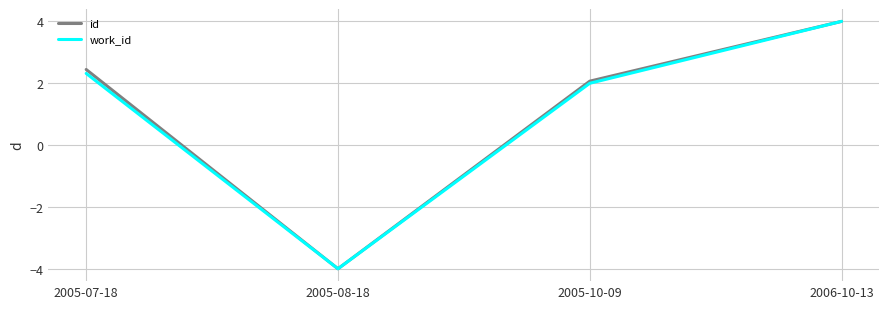

What is the sum of the work_id values at 2005-10-09 and 2005-07-18?

4.3